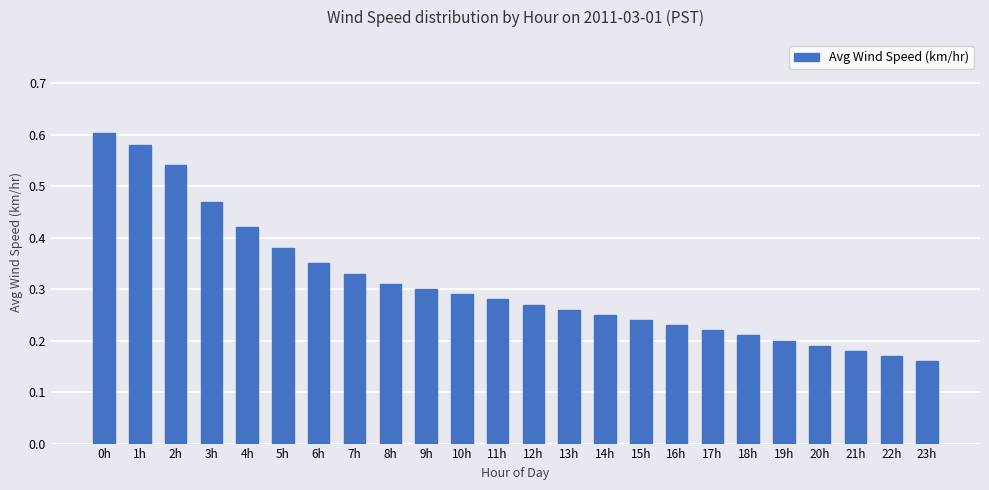

Are the bars horizontal?

No